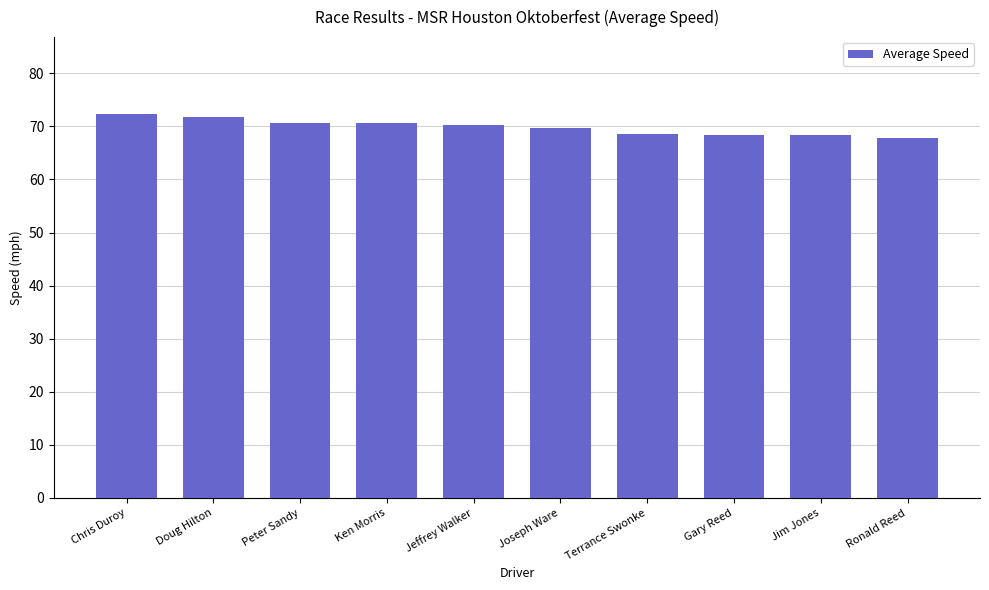

Between Ronald Reed and Ken Morris, which is larger?

Ken Morris